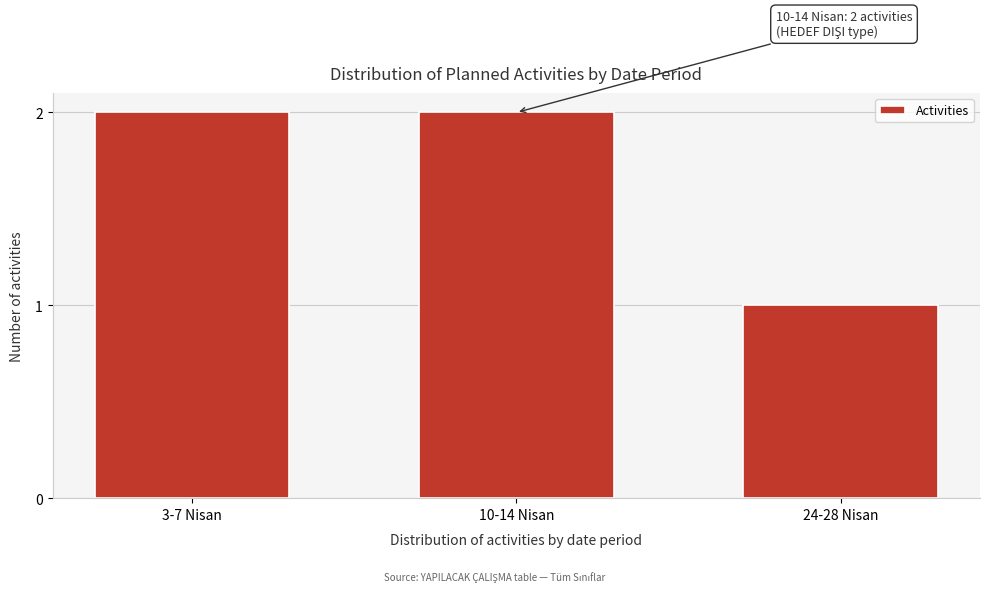

Reading left to right, what are all the values shown in this chart?

3-7 Nisan=2	10-14 Nisan=2	24-28 Nisan=1